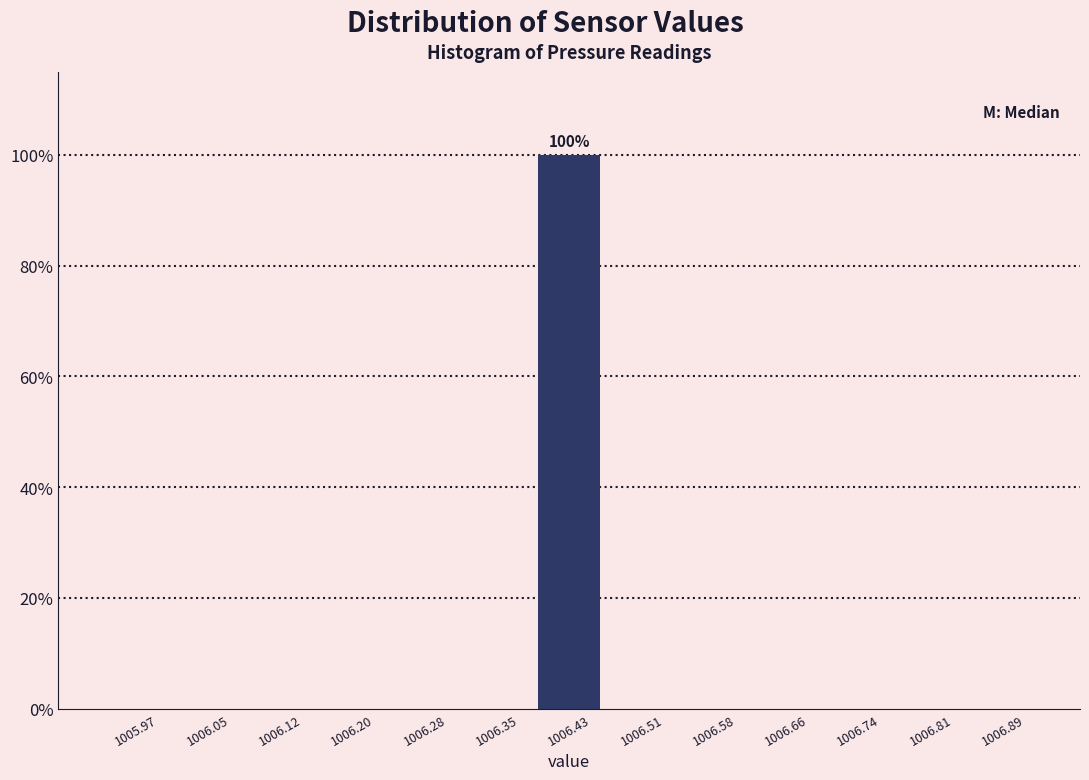

Over which range of the x-axis is the bar tallest?

1006.39 to 1006.47